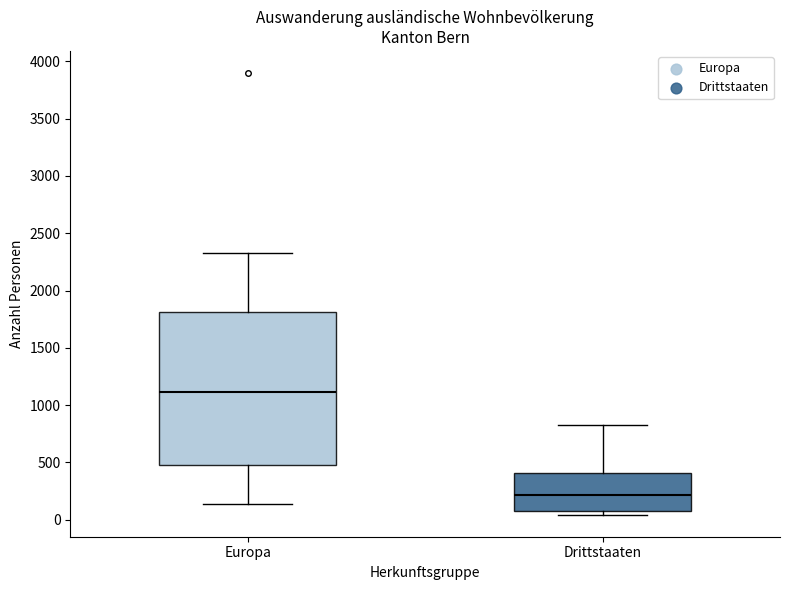

Where does the median line of the box for Drittstaaten sit on the y-axis? The values are not printed on the chart, so give them approximately, as read against the axis.

200